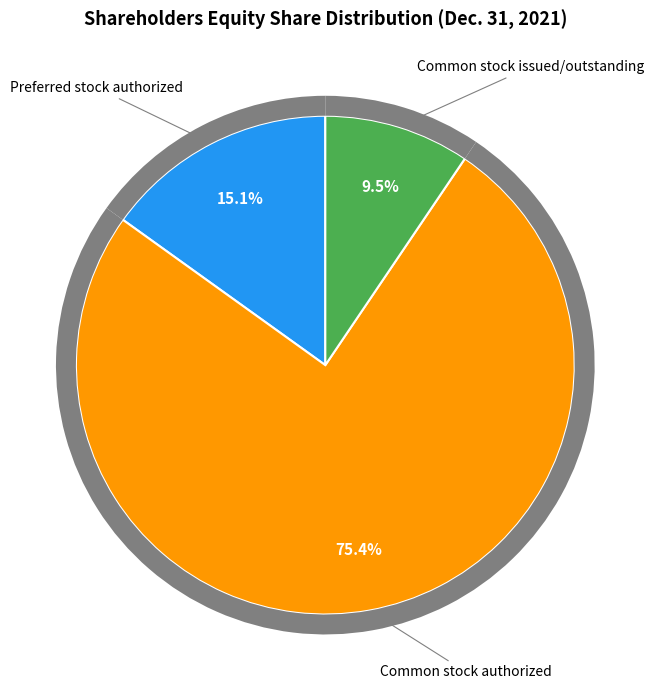

Which slice is the smallest?

Common stock issued/outstanding